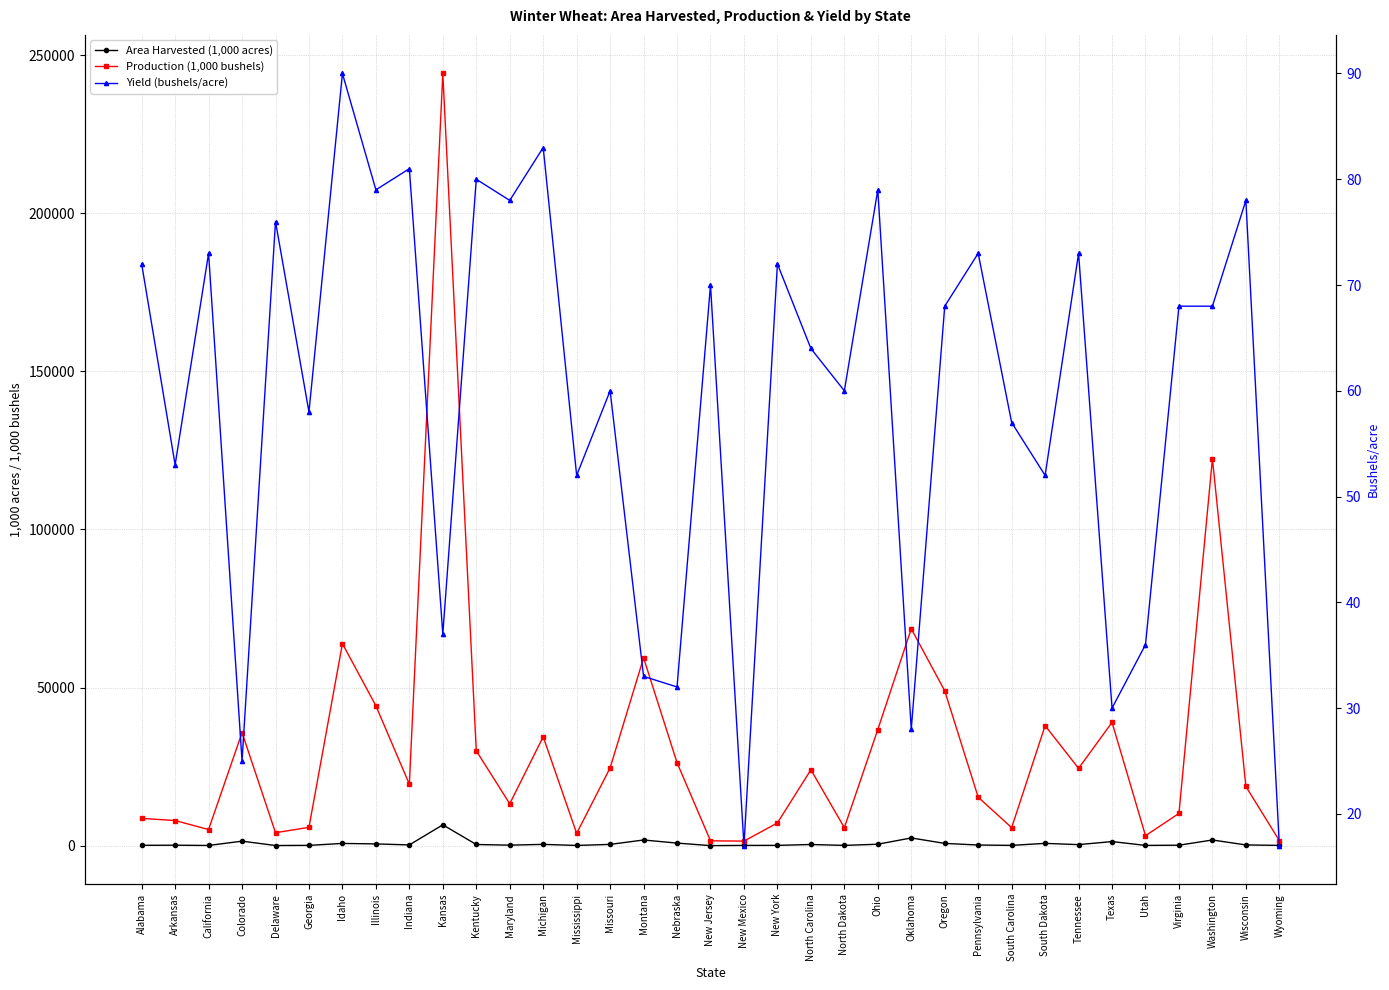

What is the label of the 30th point from the left?

Texas